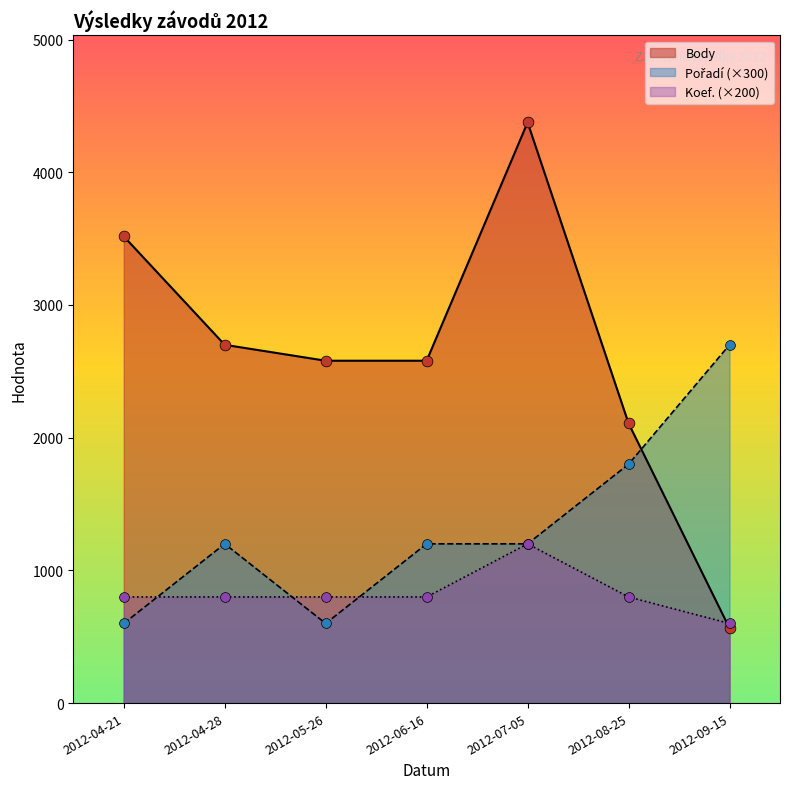

Is the value of Body at 2012-07-05 greater than the value of Koef. at 2012-07-05?

Yes